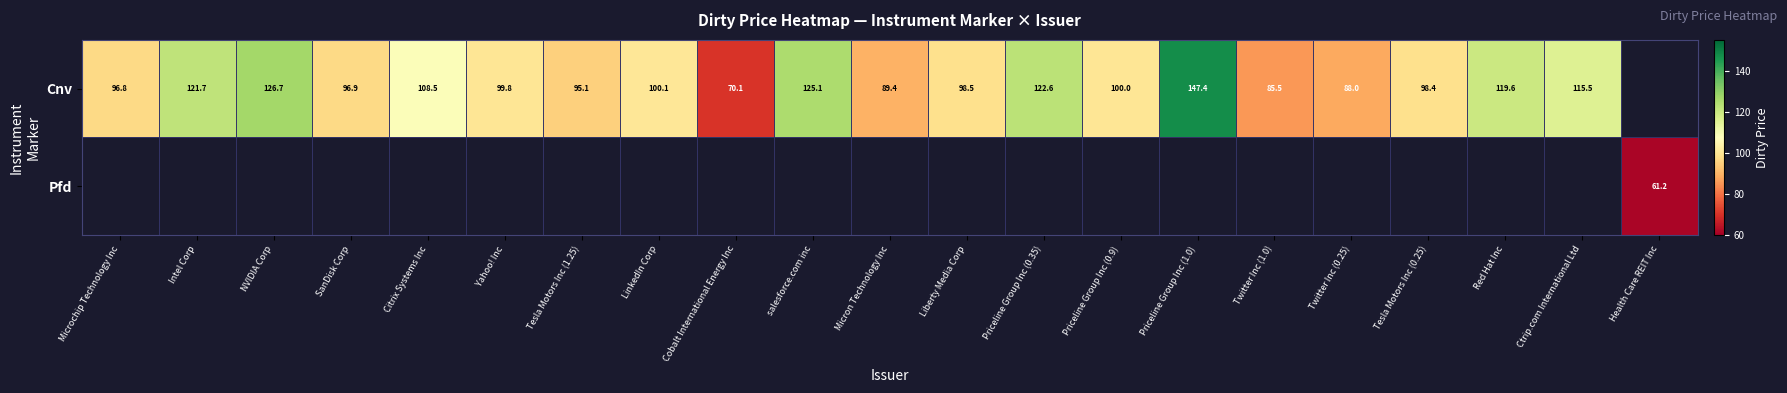

What is the difference between the maximum and minimum values in the Cnv series?

77.3